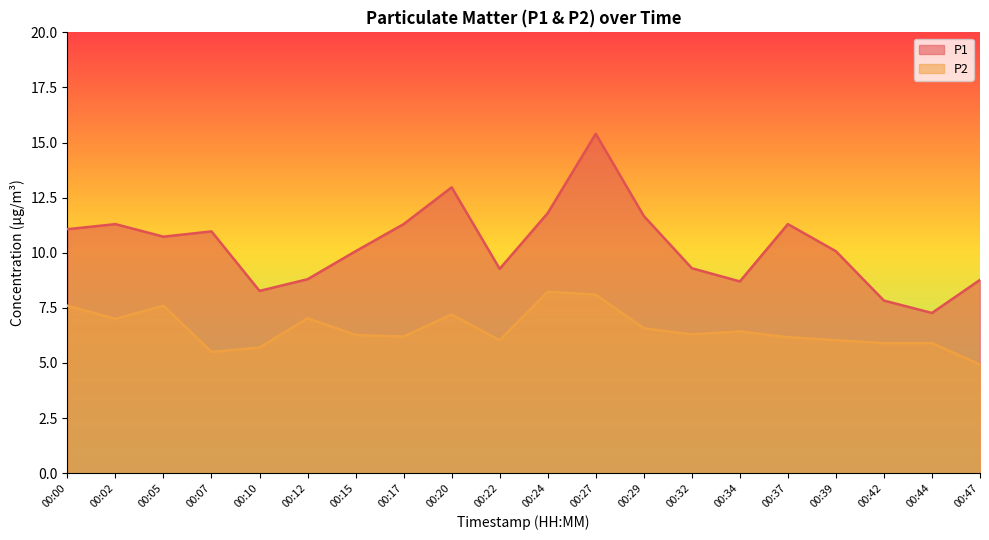

What is the spread (max minus min) of values at 00:00?

3.5